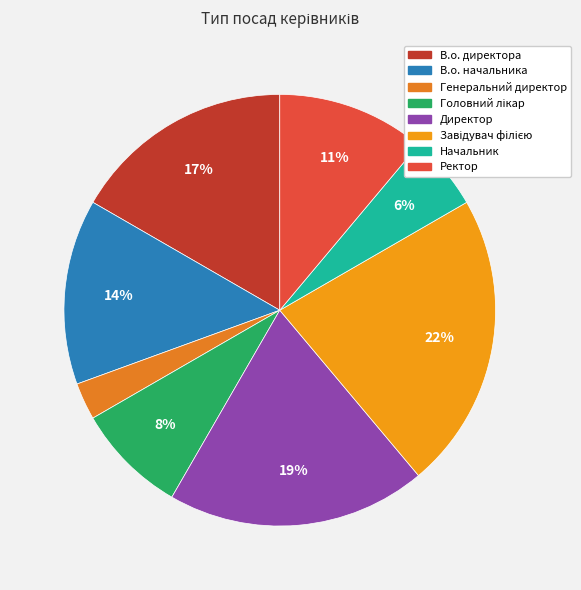

To the nearest percent, what is the combined percentage of Начальник and В.о. директора?

22%